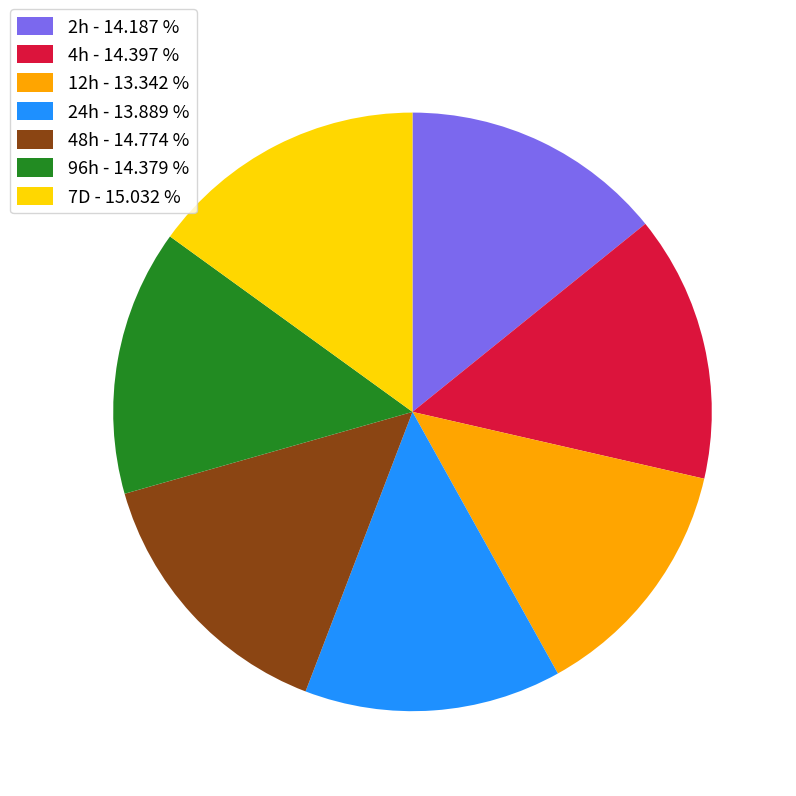

True or false: 24h accounts for 14% of the total.

True